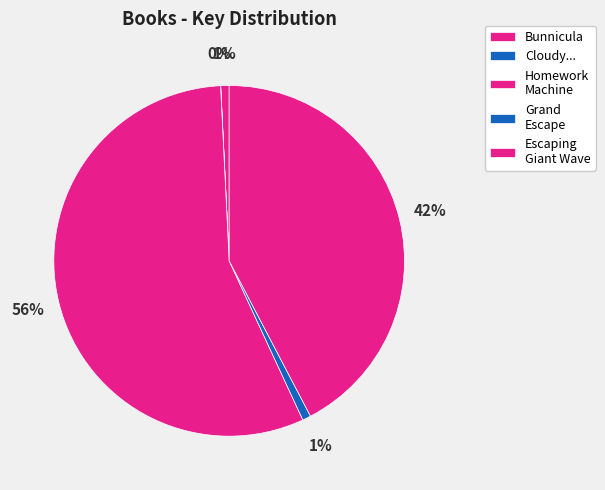

To the nearest percent, what is the difference between the Grand Escape and Homework Machine slice percentages?

55%